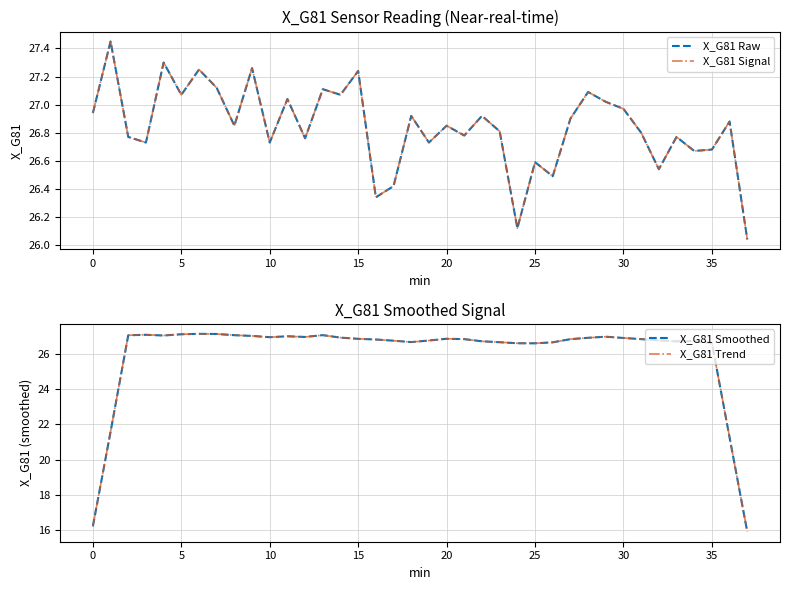

Does the chart display data point markers on the line(s)?

No